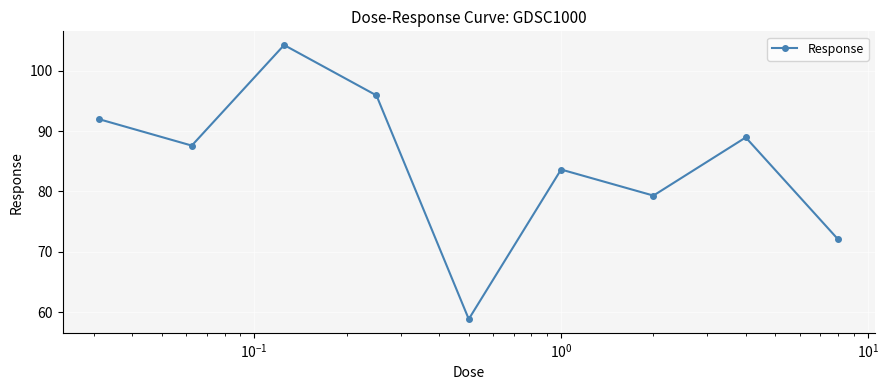

Count the number of data series in this chart.

1